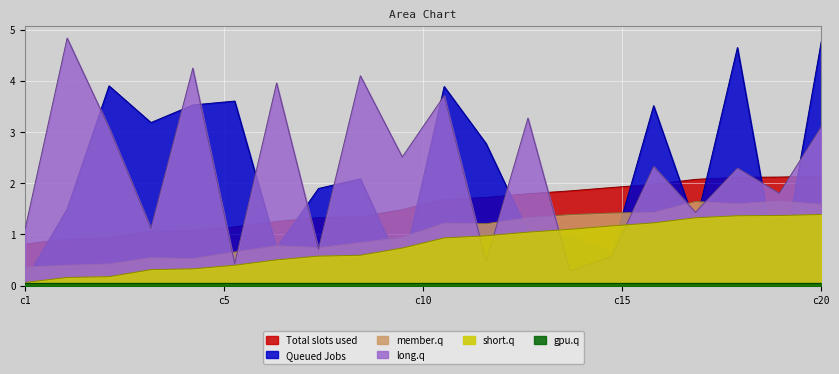

Which series has the widest spread of values?

Queued Jobs